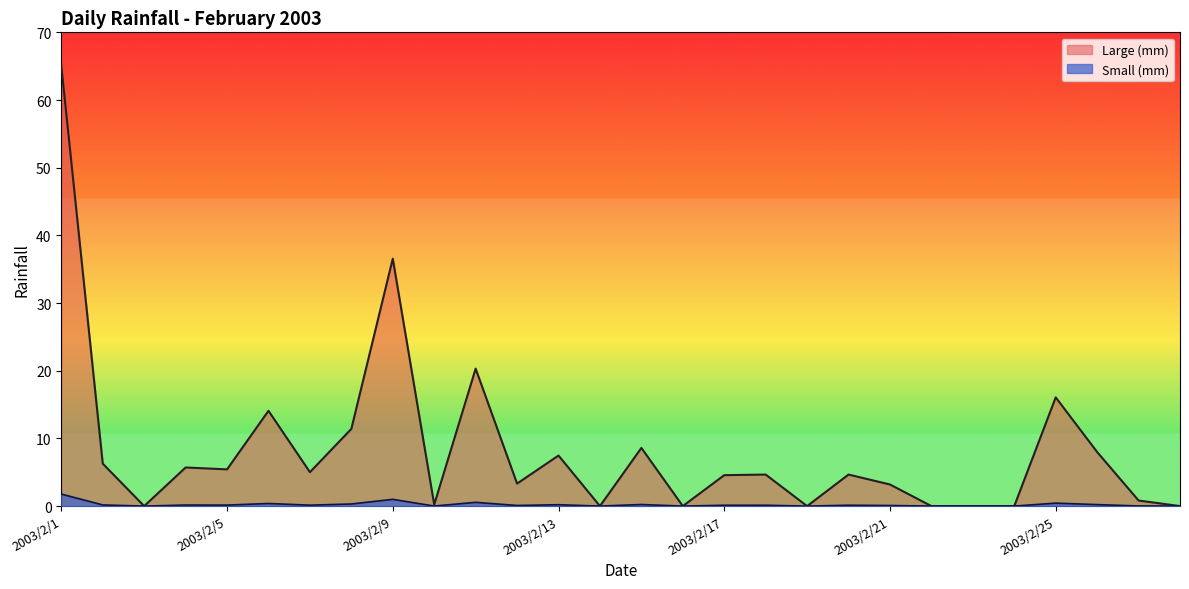

How many lines are shown in the chart?

2